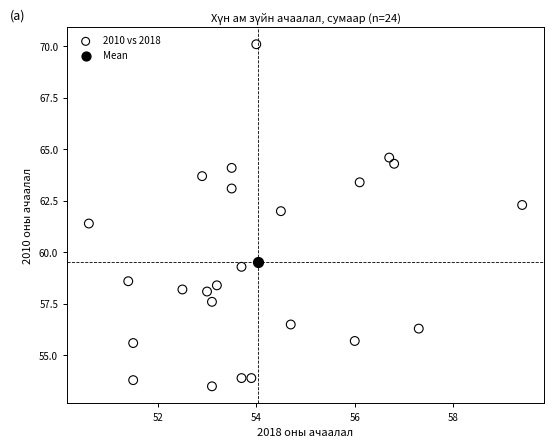

What are all the series names shown in the legend?

2010 vs 2018, Mean